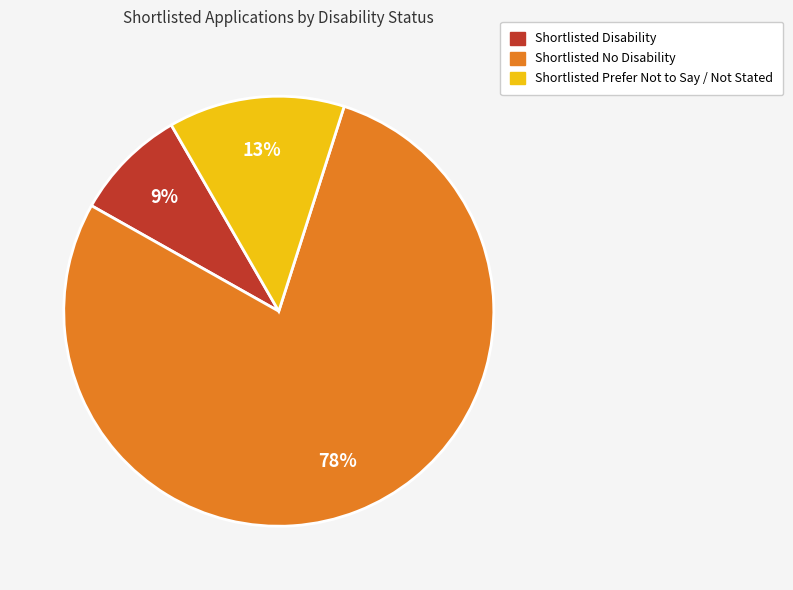

Is there any slice that represents more than half of the pie?

Yes